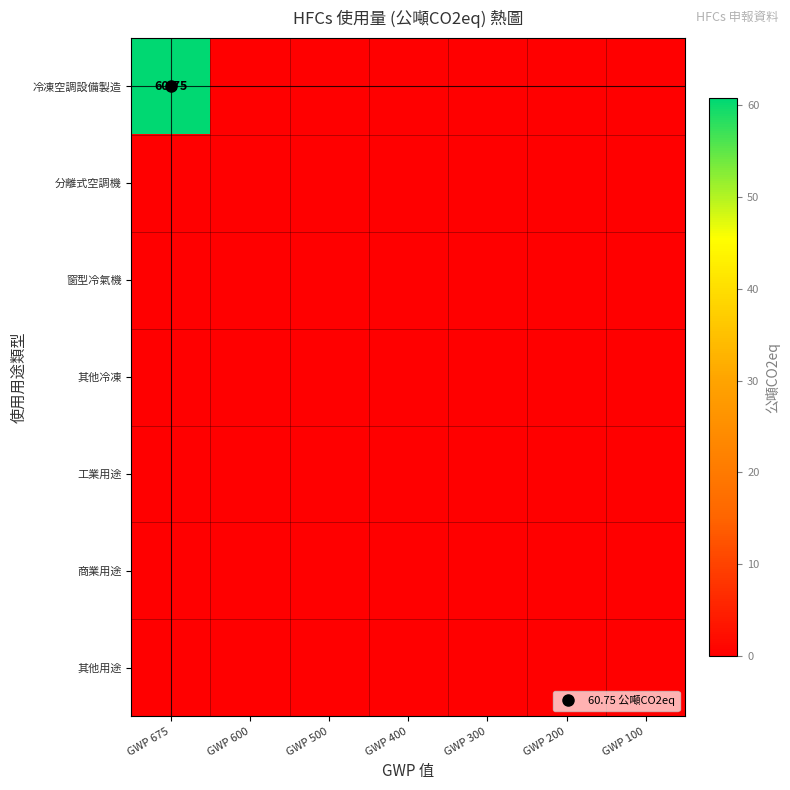

Between GWP 600 and GWP 400, which is larger?

GWP 600